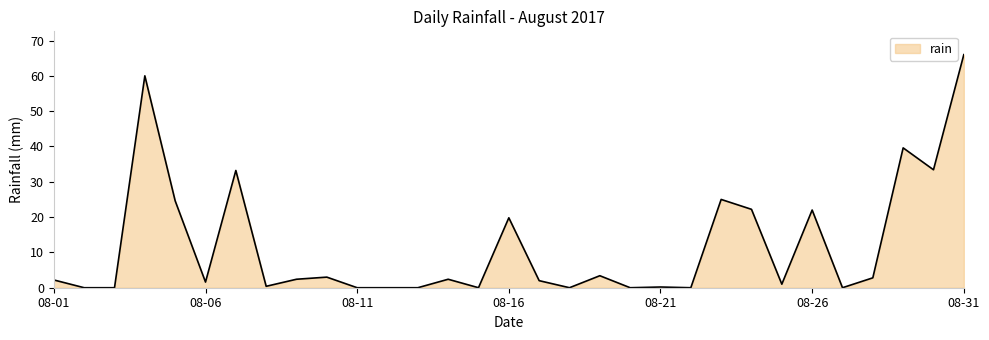

What is the greatest value displayed?

66.0